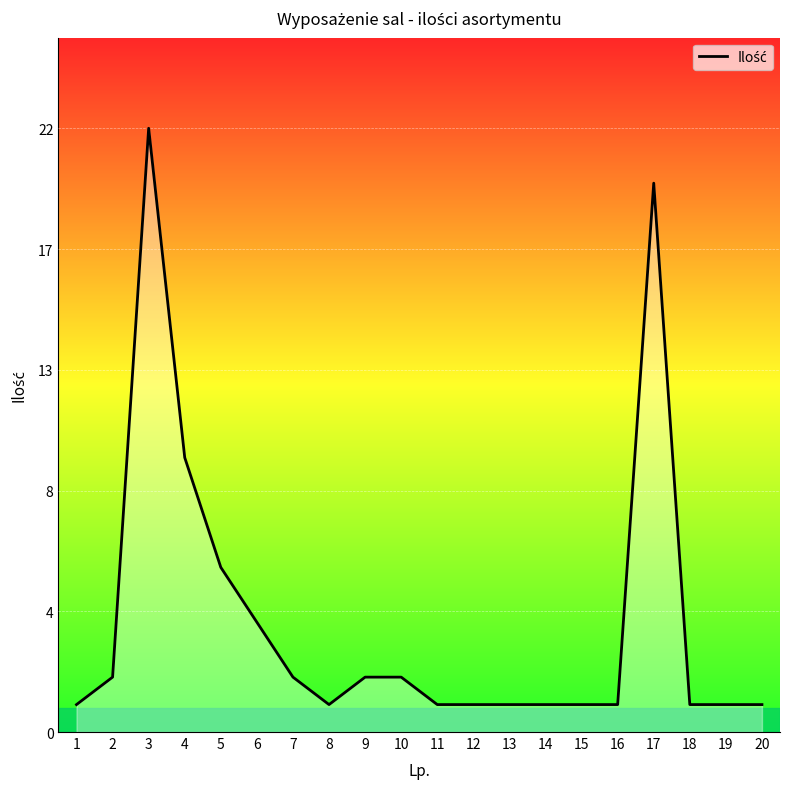

Is this an area chart (filled region under the line)?

Yes